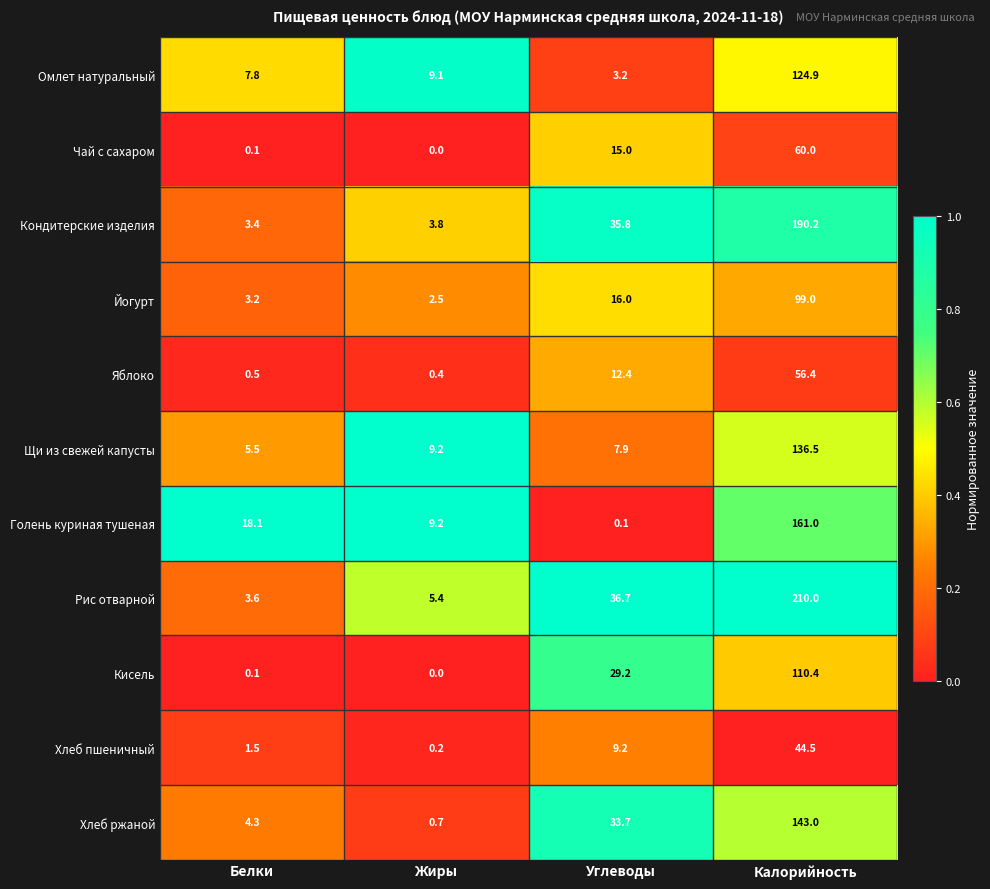

What is the difference between the Йогурт values at Углеводы and Калорийность?

83.0